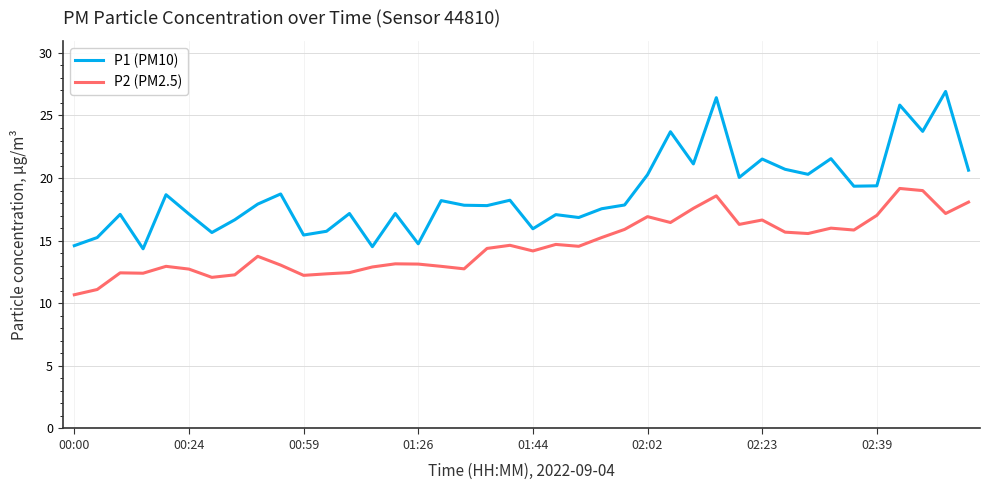

True or false: P2 (PM2.5) and P1 (PM10) cross at least once.

False